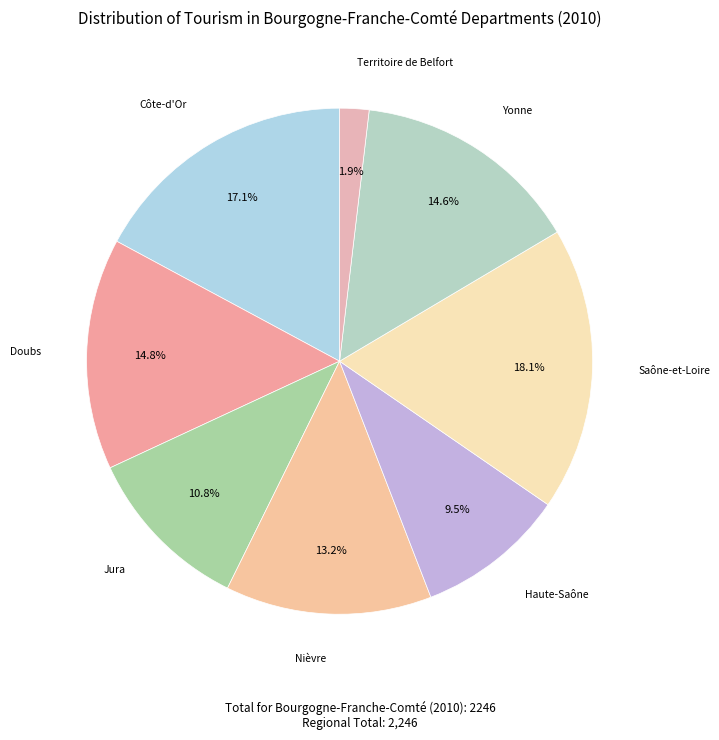

How many segments does this pie chart have?

8